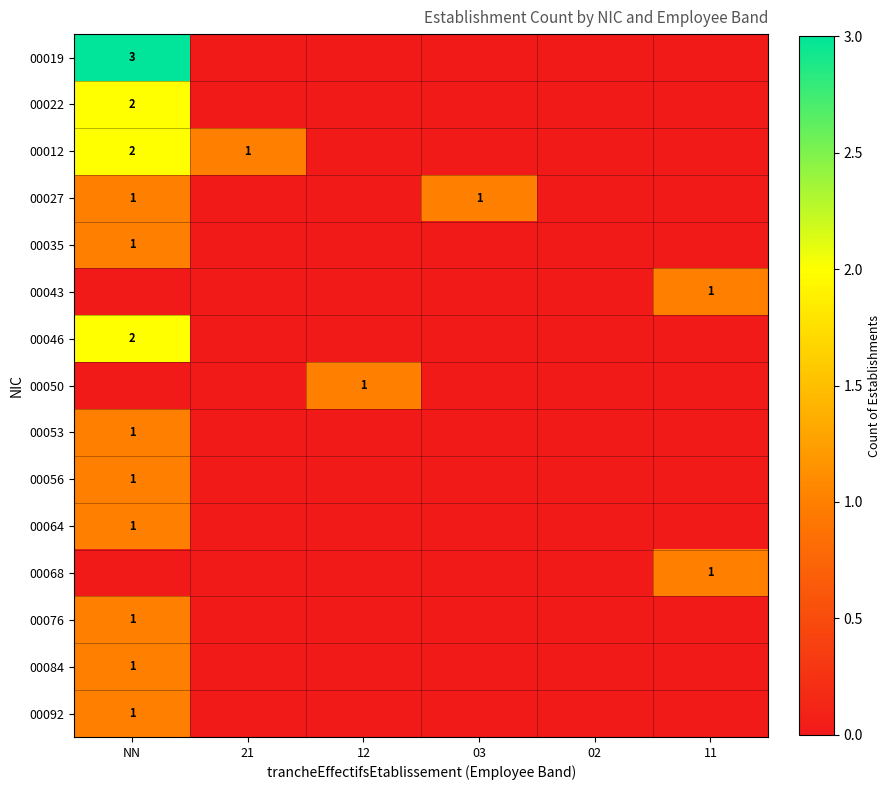

List the labels in order of 00027 value, largest first.

NN, 03, 21, 12, 02, 11